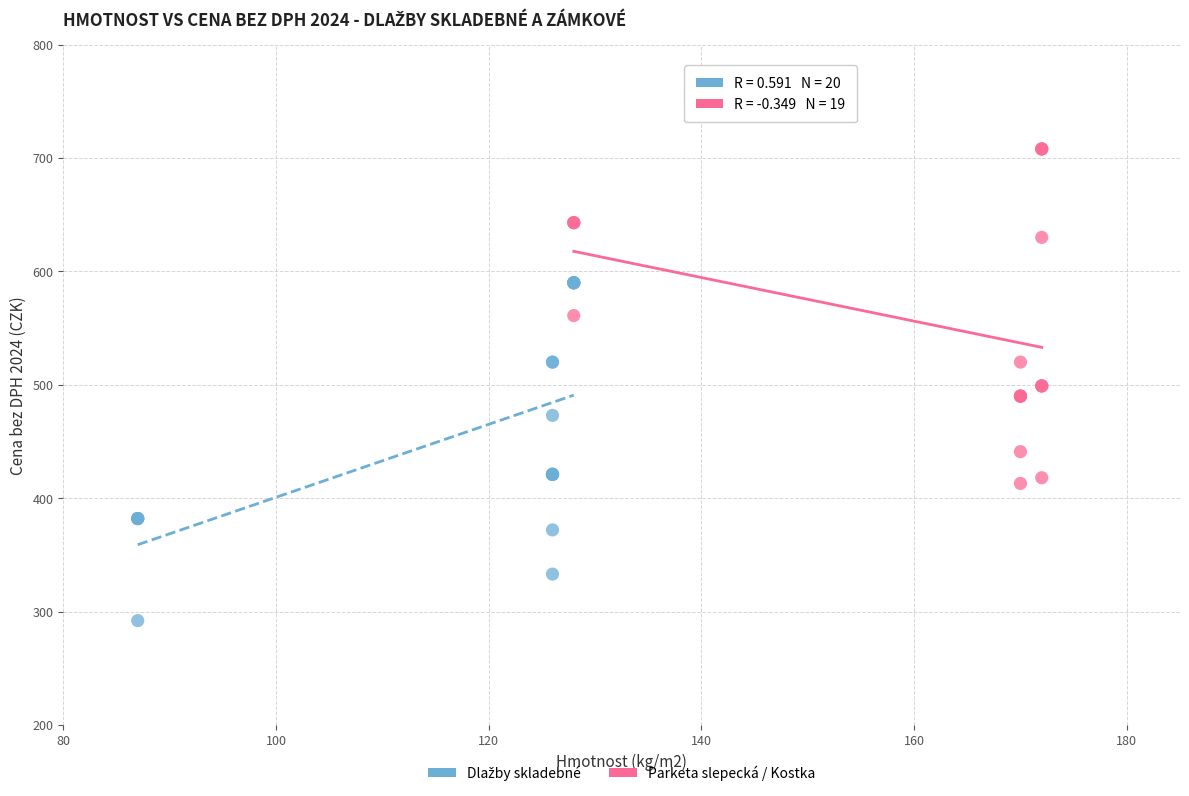

Which series contains the highest Y value?

Parketa slepecká / Kostka